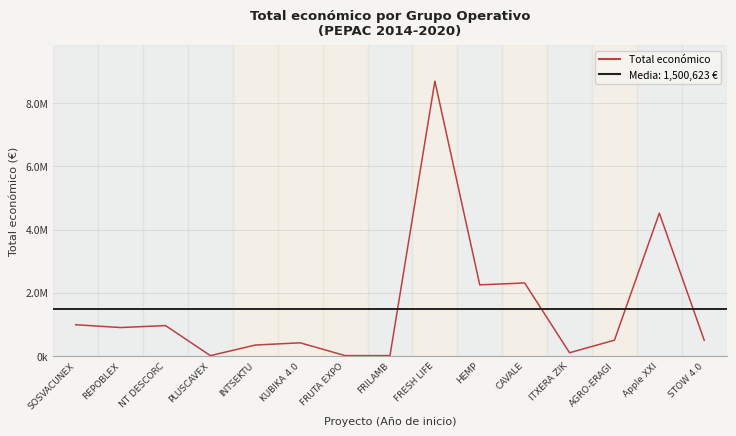

Does the chart have visible grid lines?

Yes